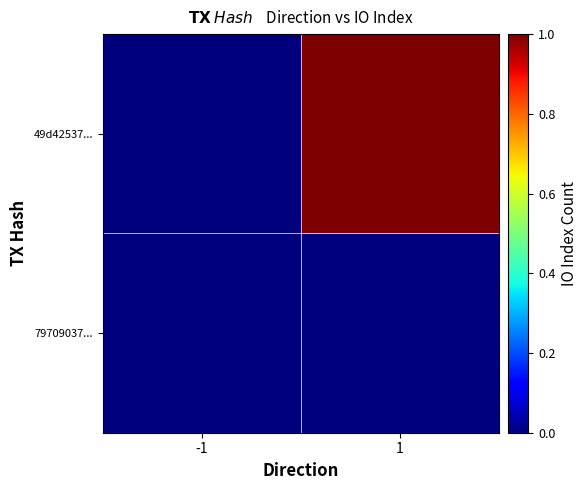

At which category does the chart reach its peak across all series?

1